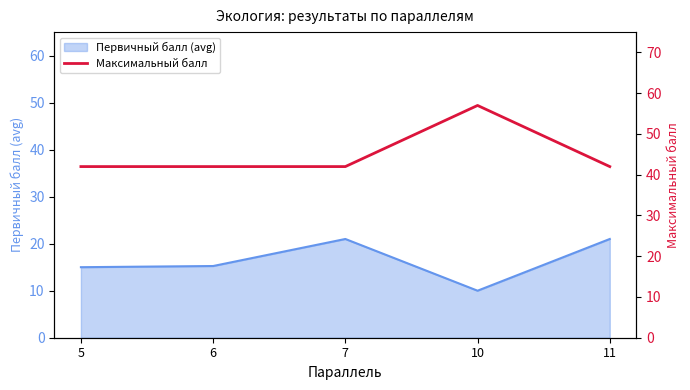

The value at 5 is 42. True or false?

True